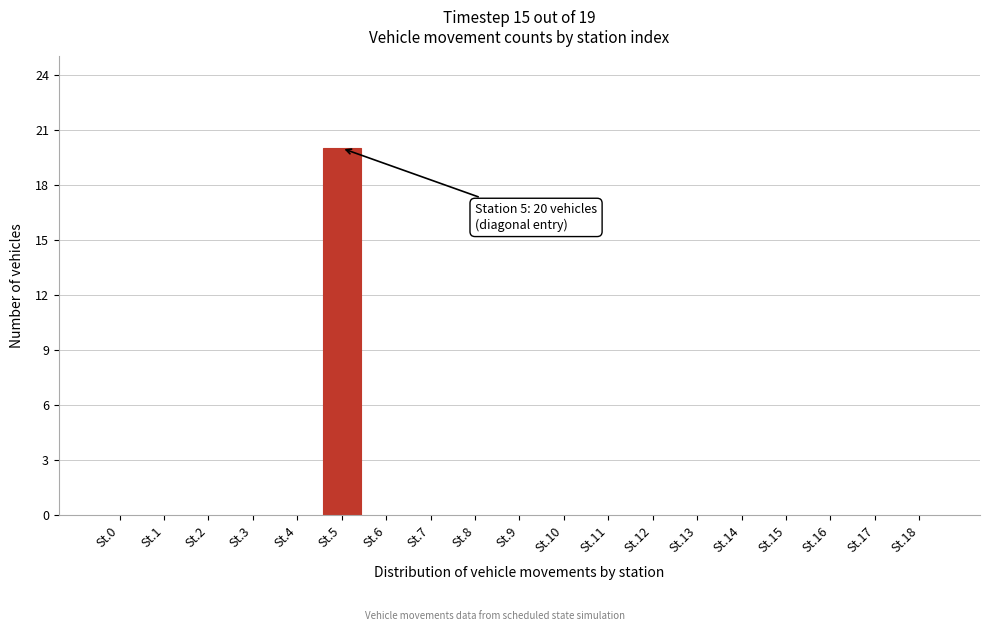

Reading left to right, list all the values displayed in this chart.

St.0=0	St.1=0	St.2=0	St.3=0	St.4=0	St.5=20	St.6=0	St.7=0	St.8=0	St.9=0	St.10=0	St.11=0	St.12=0	St.13=0	St.14=0	St.15=0	St.16=0	St.17=0	St.18=0